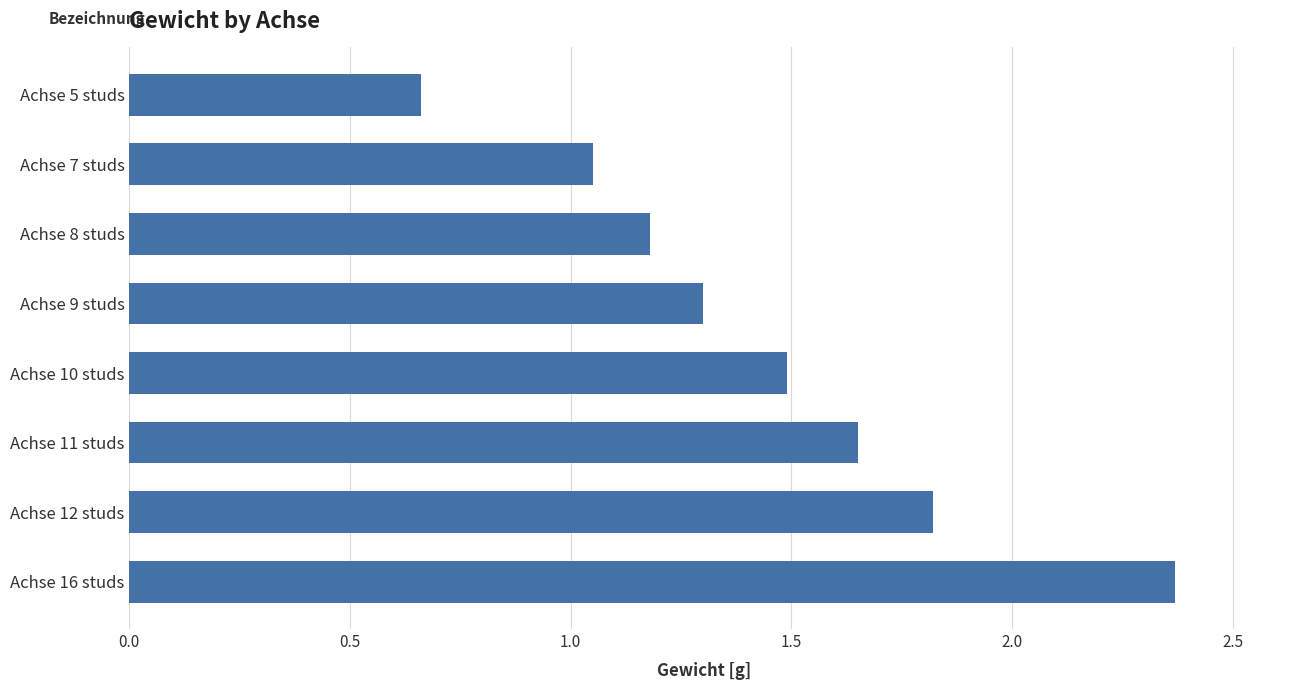

What is the difference between the second highest and minimum values?

1.2